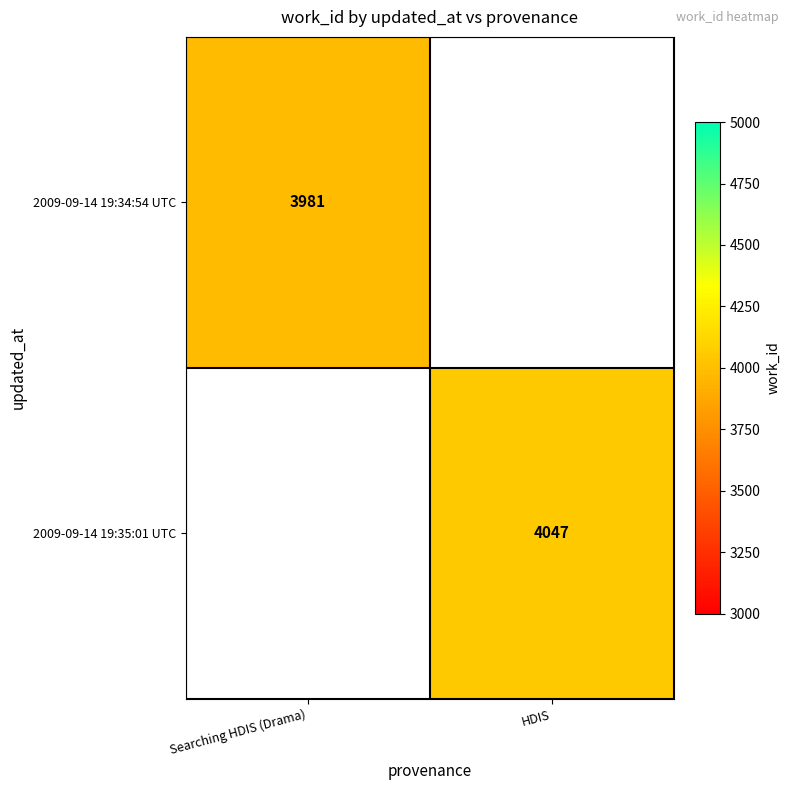

The value of 2009-09-14 19:34:54 UTC at Searching HDIS (Drama) is 3981. True or false?

True